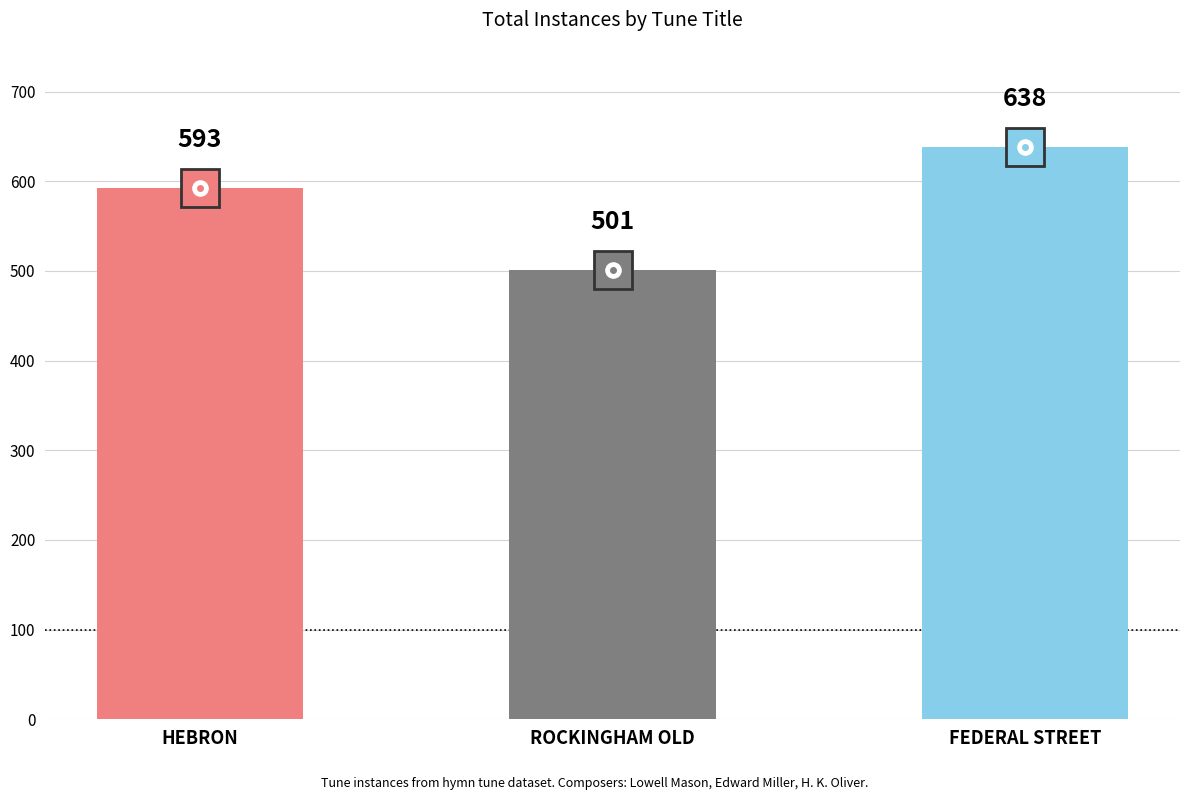

Are the bars horizontal?

No